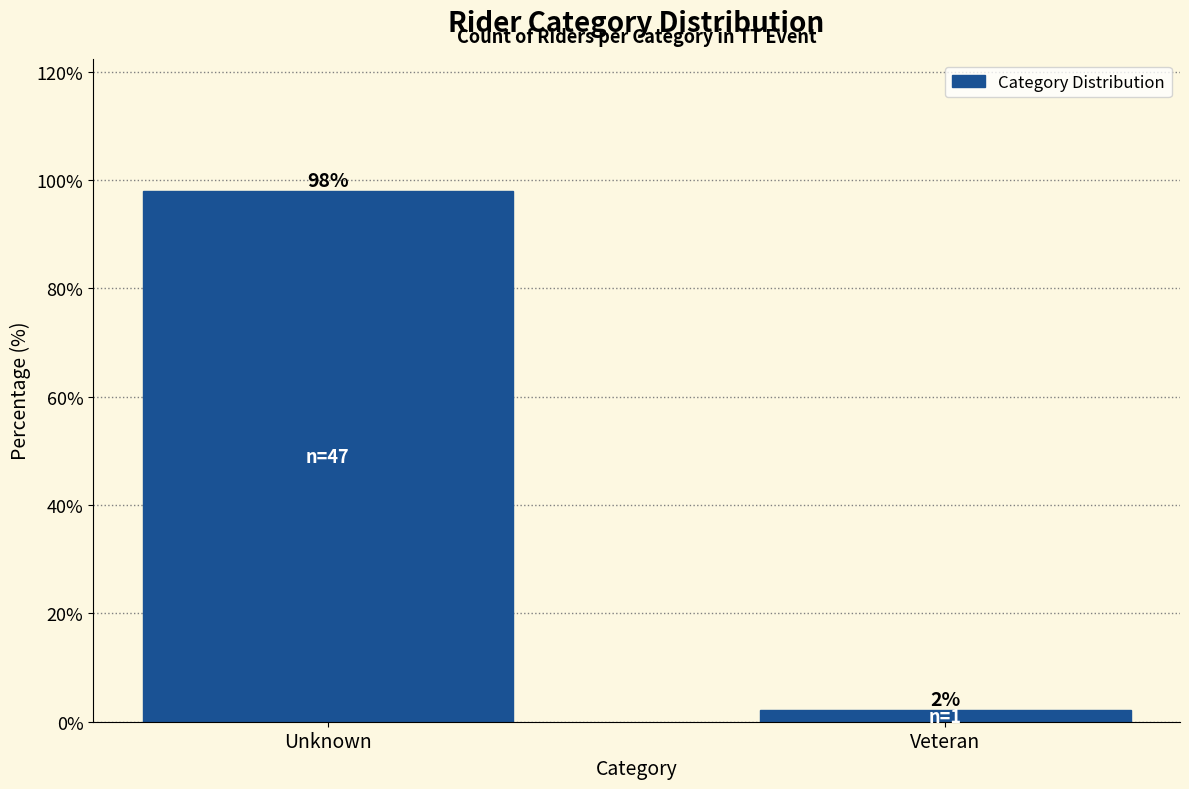

At which label is the value closest to 49?

Veteran